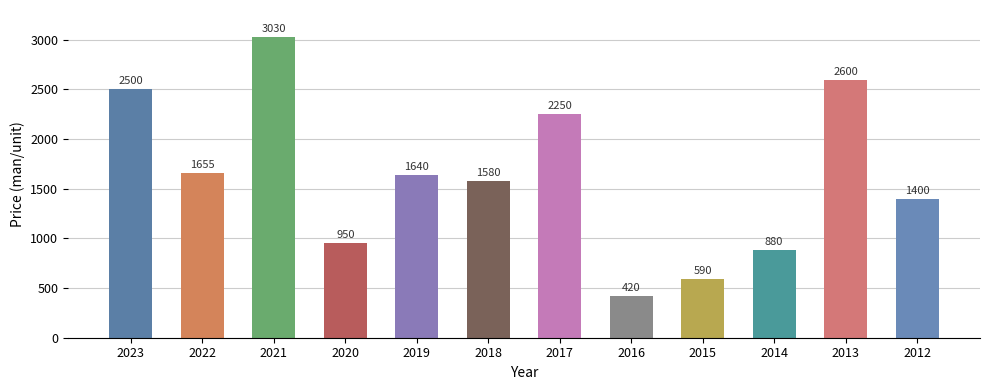

What is the difference between the second highest and second lowest values?

2010